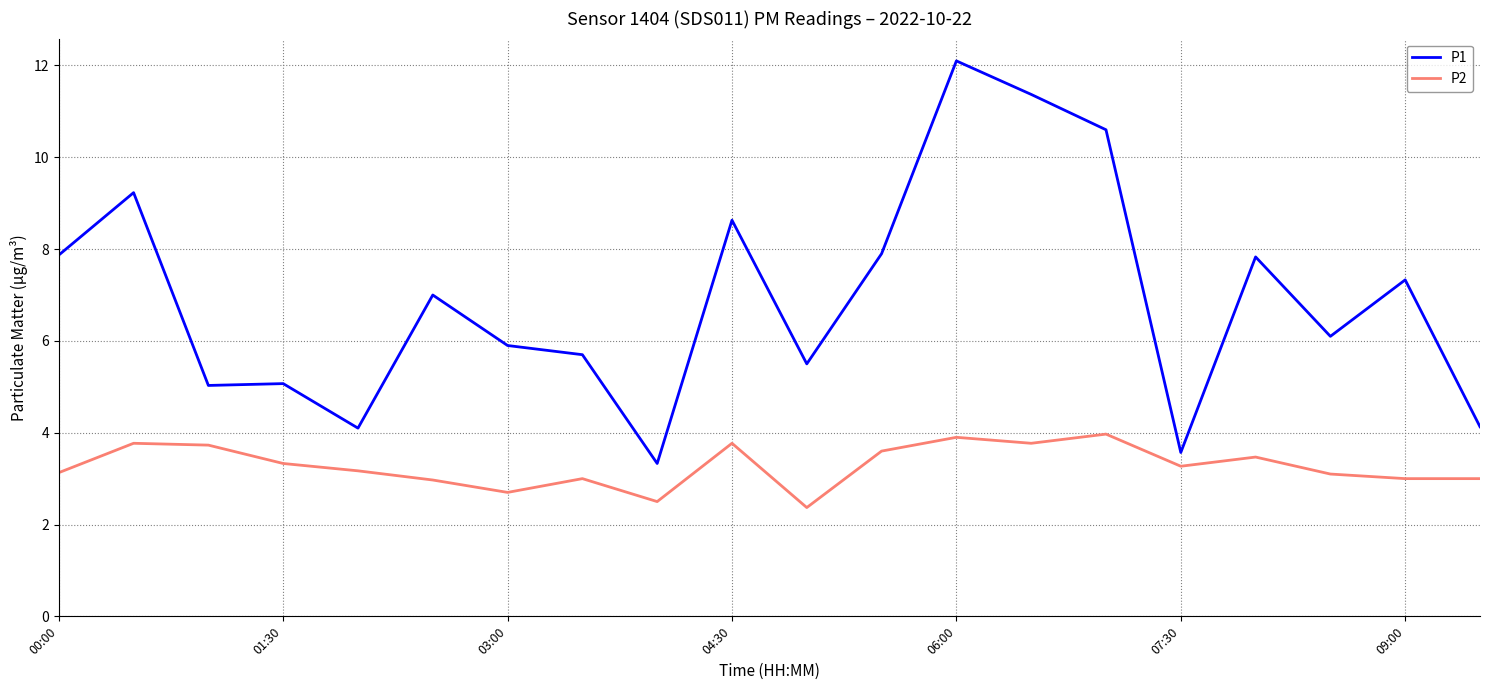

What are all the series names shown in the legend?

P1, P2